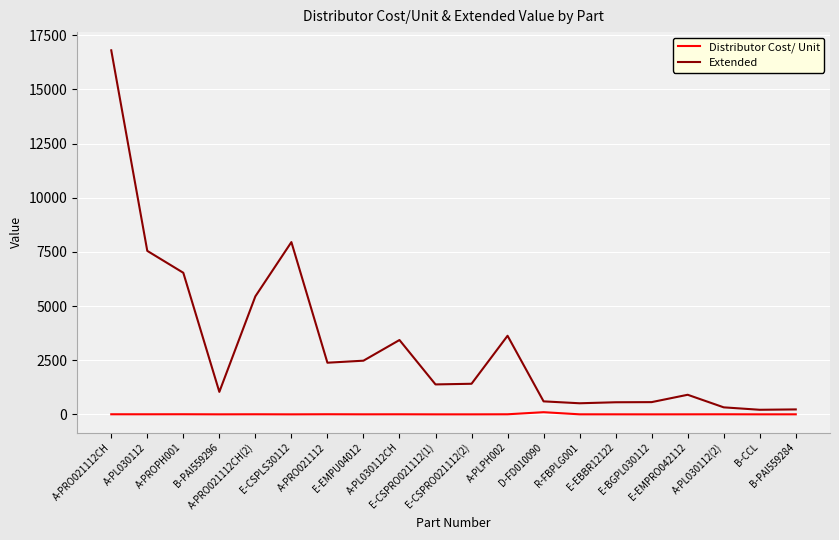

What is the highest value of the Extended series?

16807.5